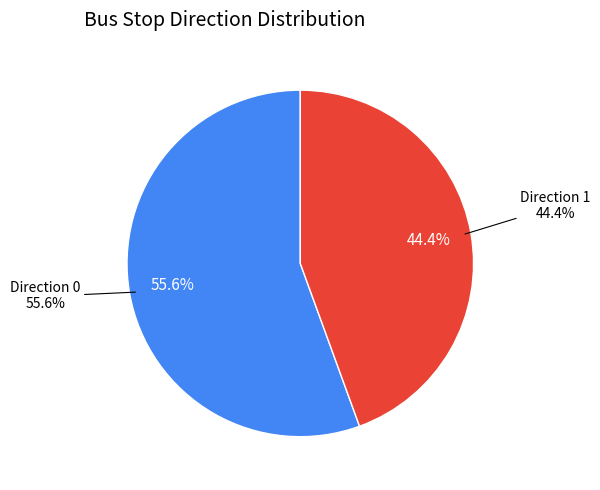

What is the smallest slice in the pie chart?

1